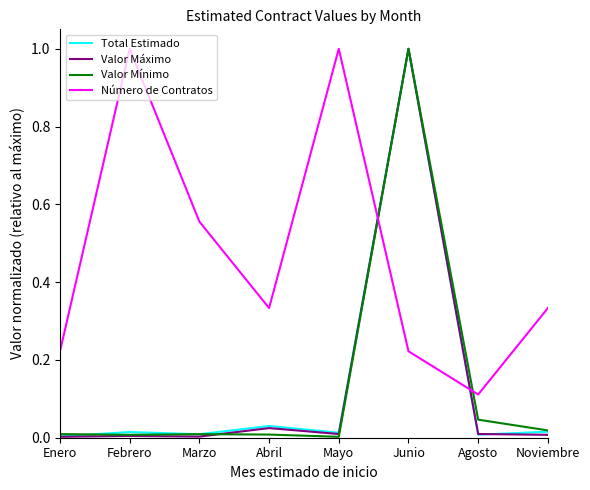

How many distinct data groups are displayed?

4